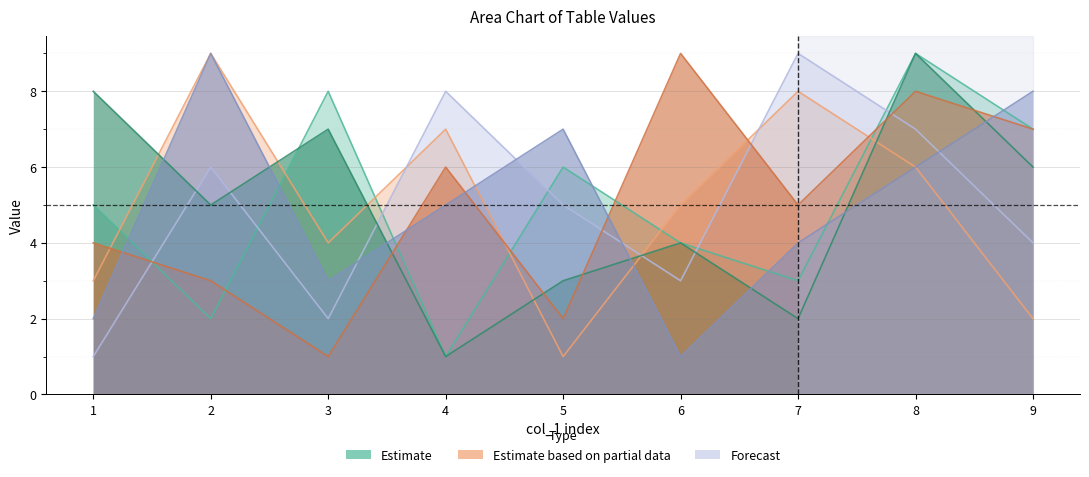

What is the value of the col_7 point at the 3rd from the left?

4